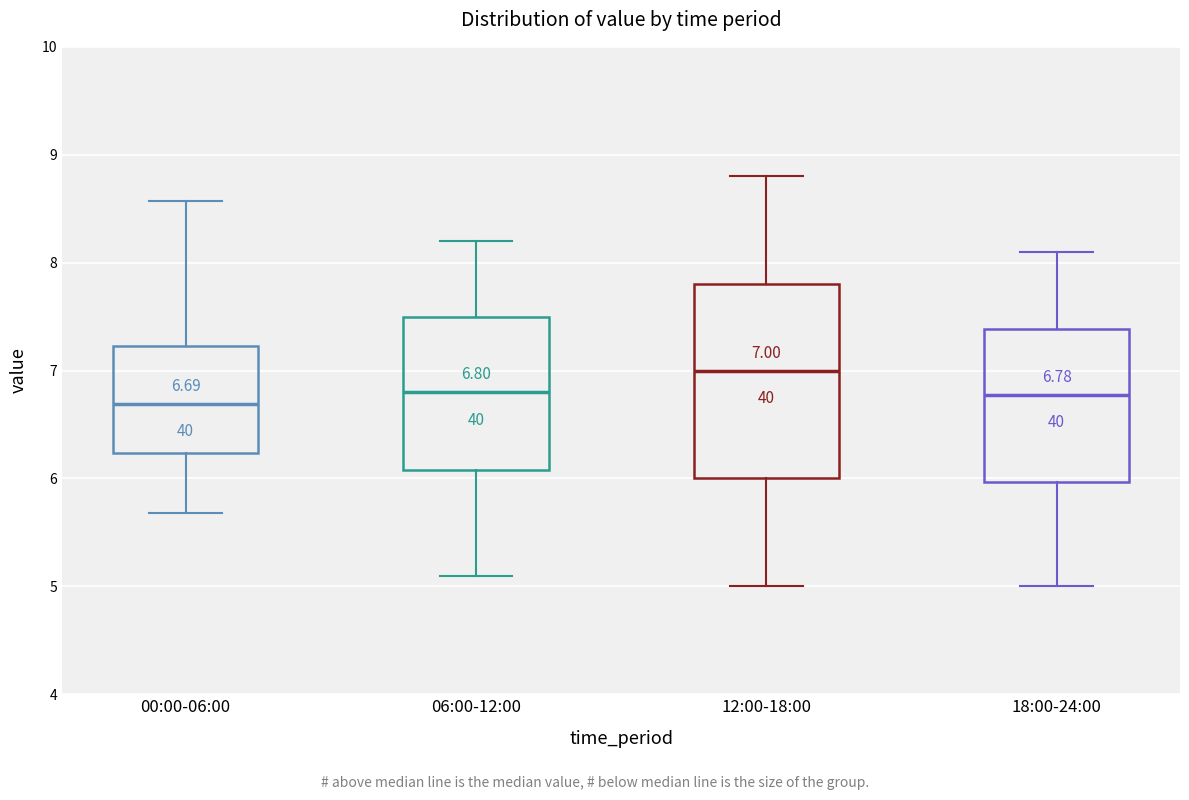

Comparing the boxes themselves (not the whiskers), which one is the tallest?

12:00-18:00